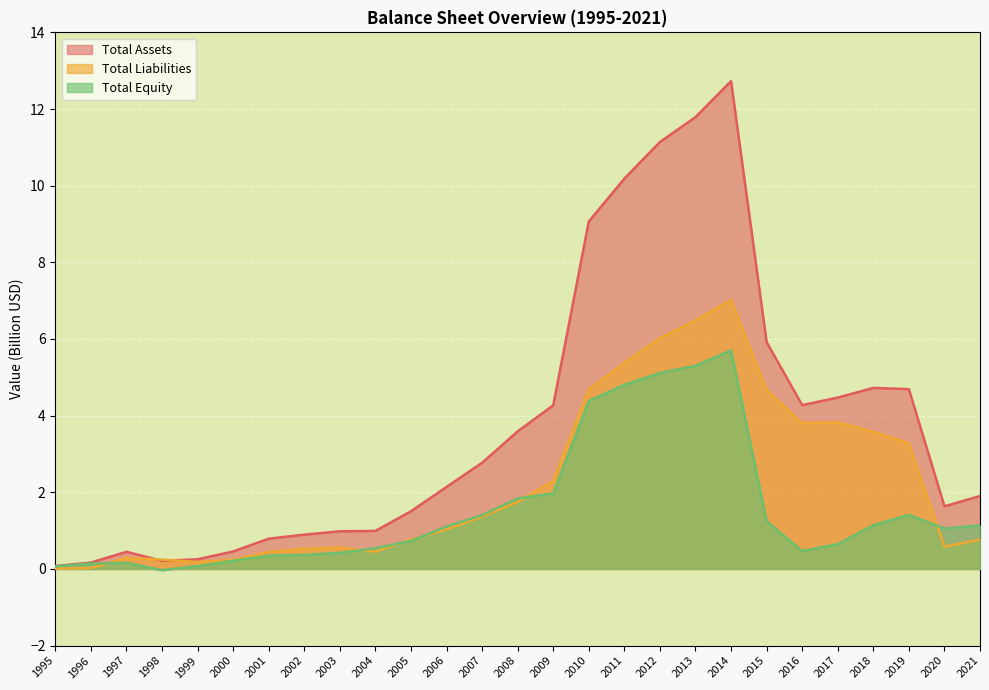

Count the number of categories in the chart.

27